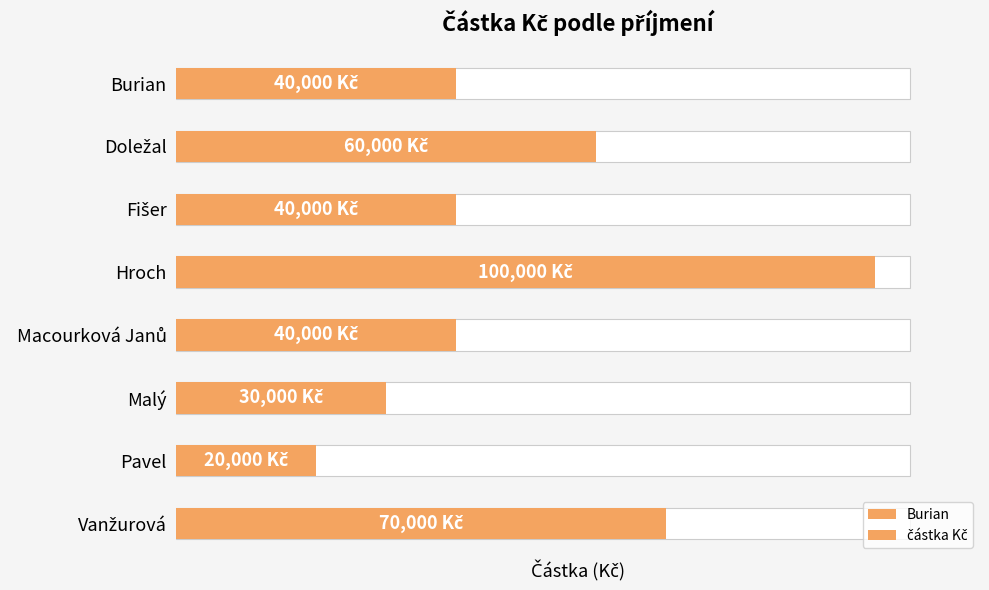

What is the greatest value displayed?

100000